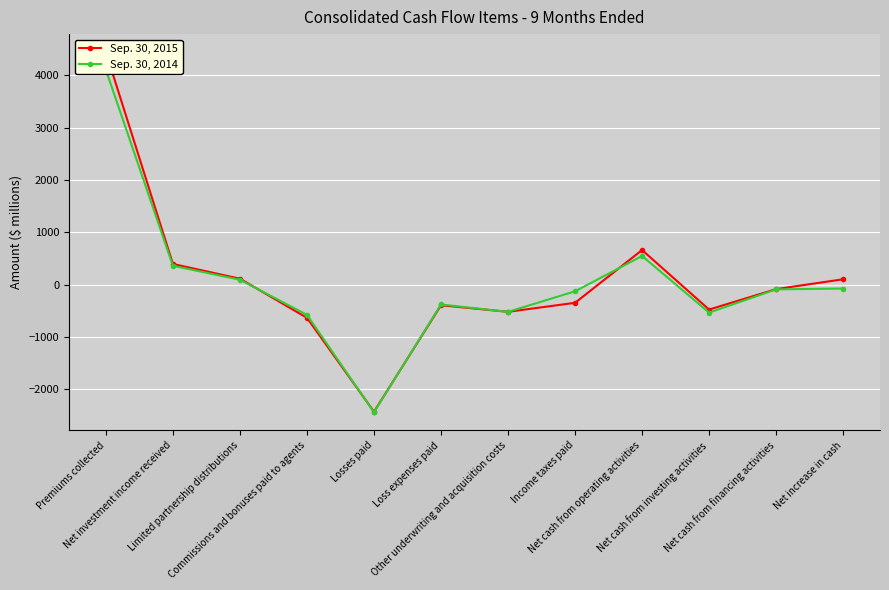

Which category has the lowest value in the Sep. 30, 2014 series?

Losses paid